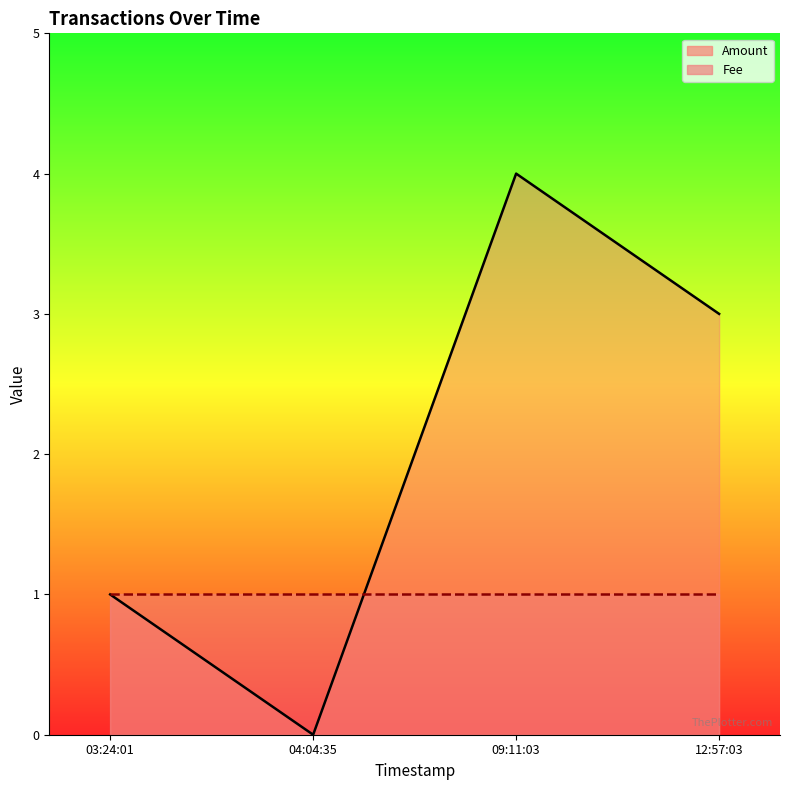

True or false: there are more than 0 points higher than both neighbors.

True